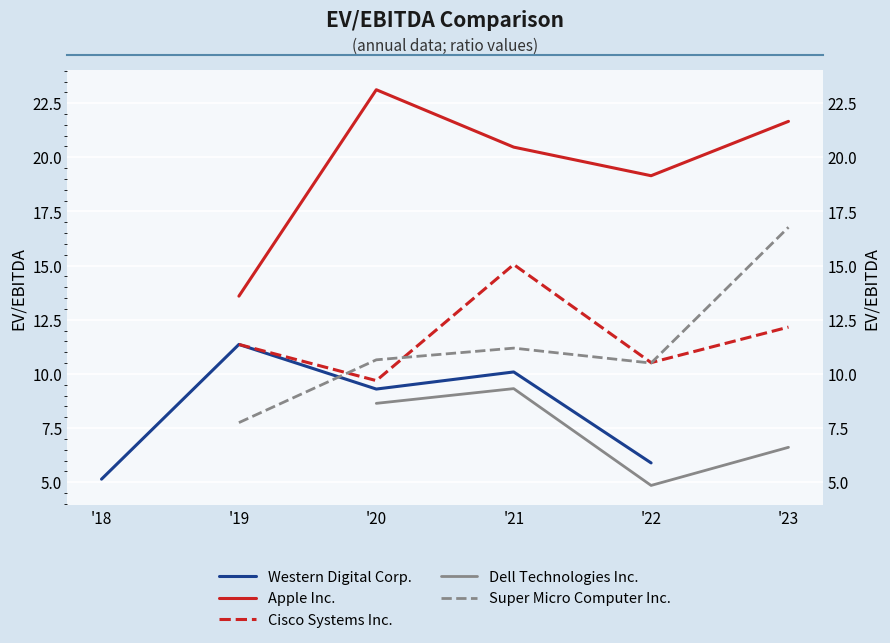

What is the smallest value displayed?

4.8